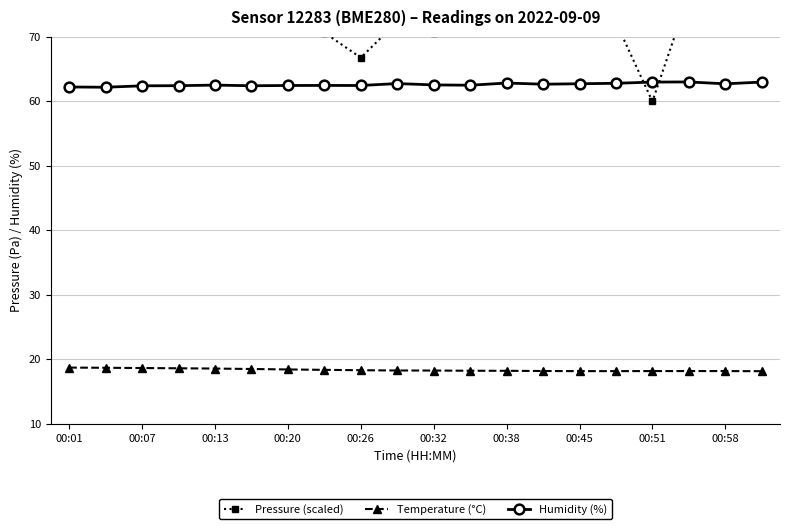

The value of Temperature (°C) at 00:07 is 32.7. True or false?

False